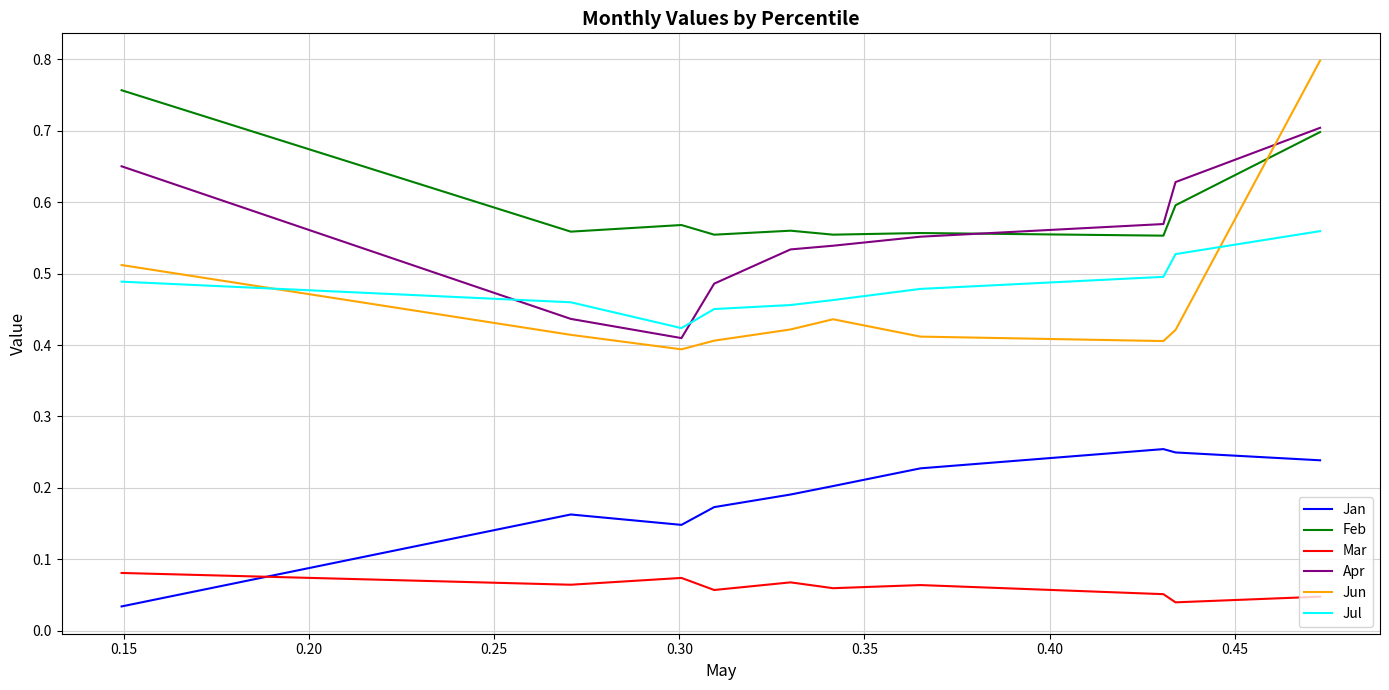

List the series in order of their peak value, lowest first.

Mar, Jan, Jul, Apr, Feb, Jun